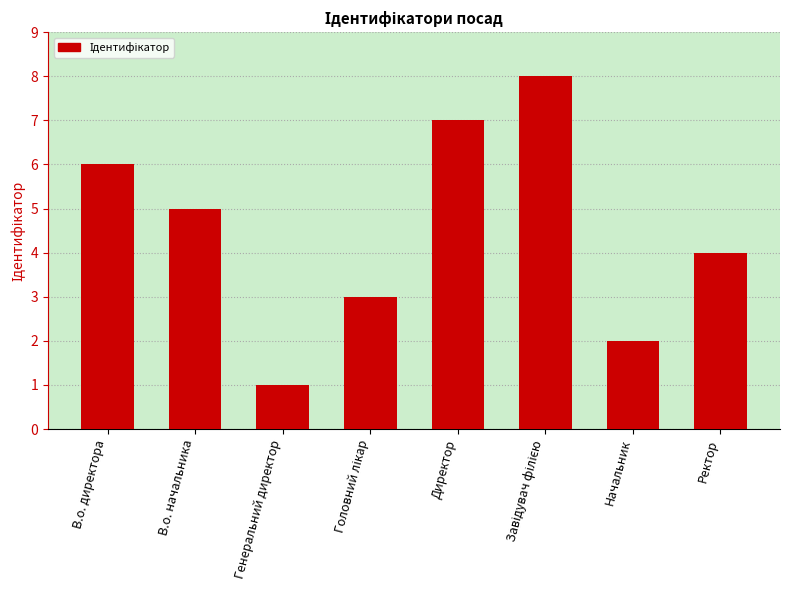

How many series are shown in this chart?

1